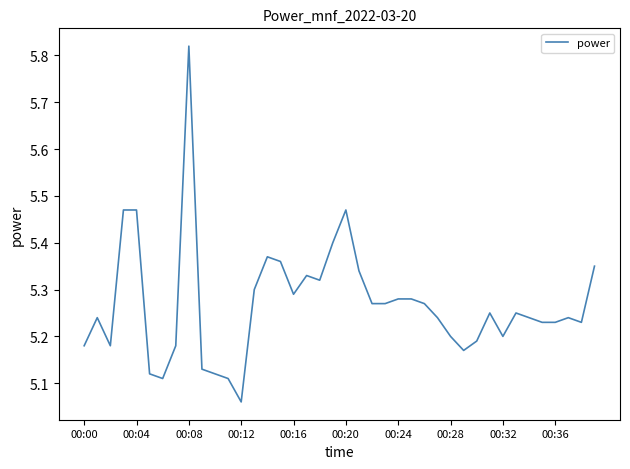

At which category does the chart reach its peak across all series?

00:08